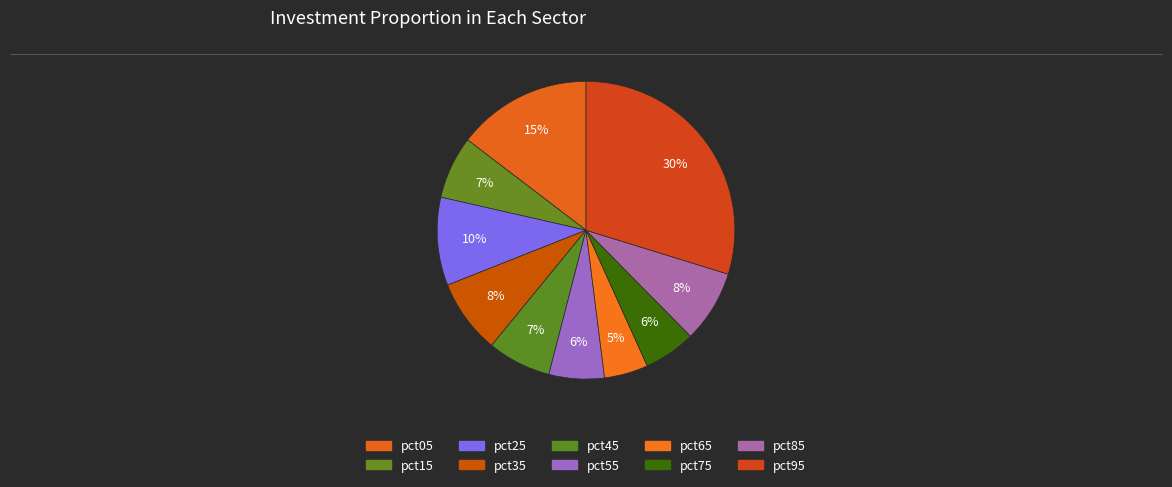

What portion of the pie excludes pct75?

94.4%